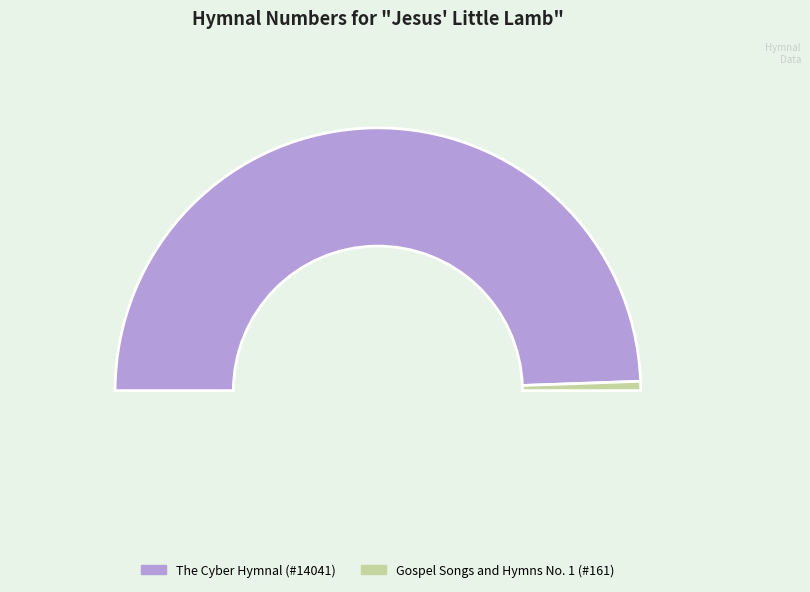

What percentage is the I am Jesus' little lamb (Gospel Songs) slice, to the nearest percent?

1%